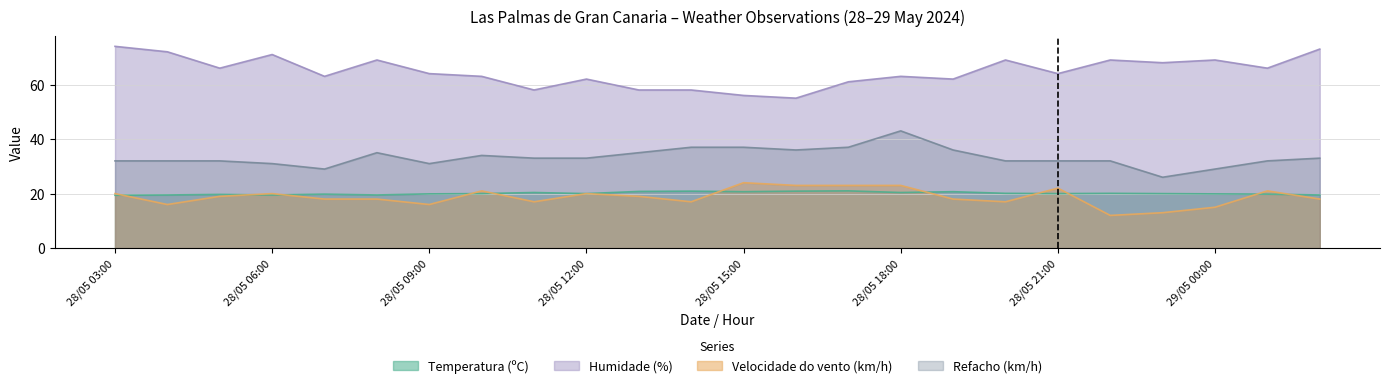

What is the difference between the highest and lowest values at 28/05 13:00?

39.0